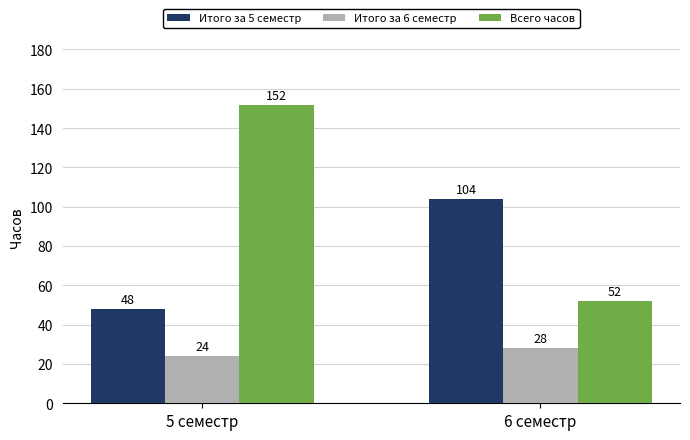

Which category has the lowest value in the Всего часов series?

6 семестр